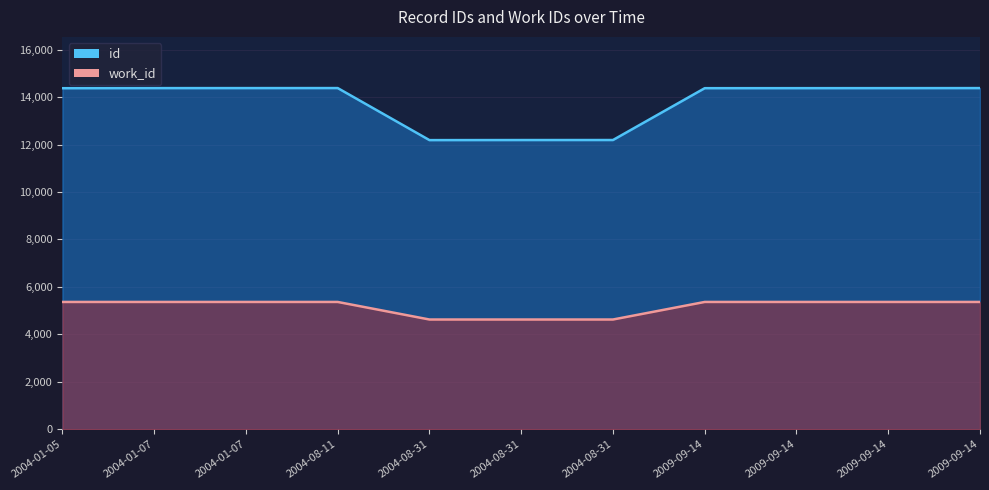

Does the chart have visible grid lines?

Yes